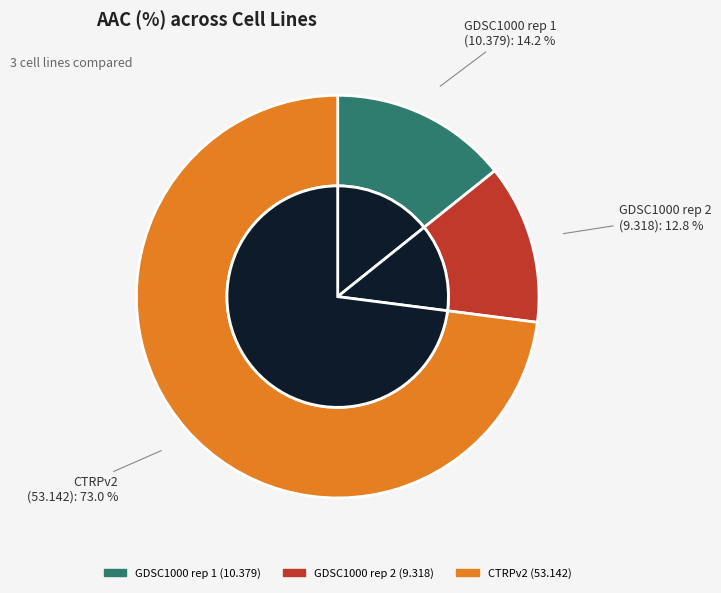

Which slice is the smallest?

GDSC1000 rep 2